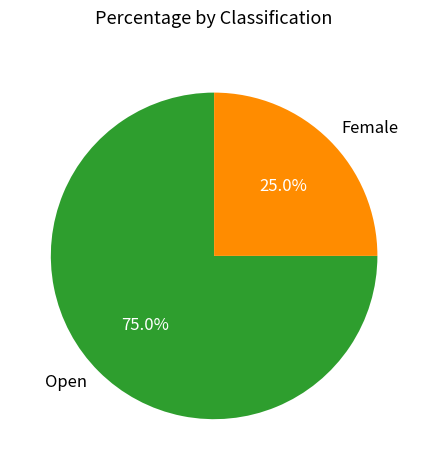

Between Open and Female, which is larger?

Open